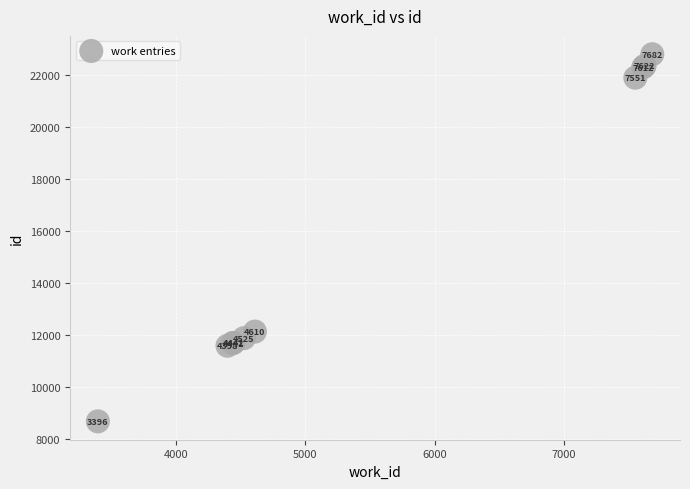

What Y value in the scatter plot is closest to 15737?

12134